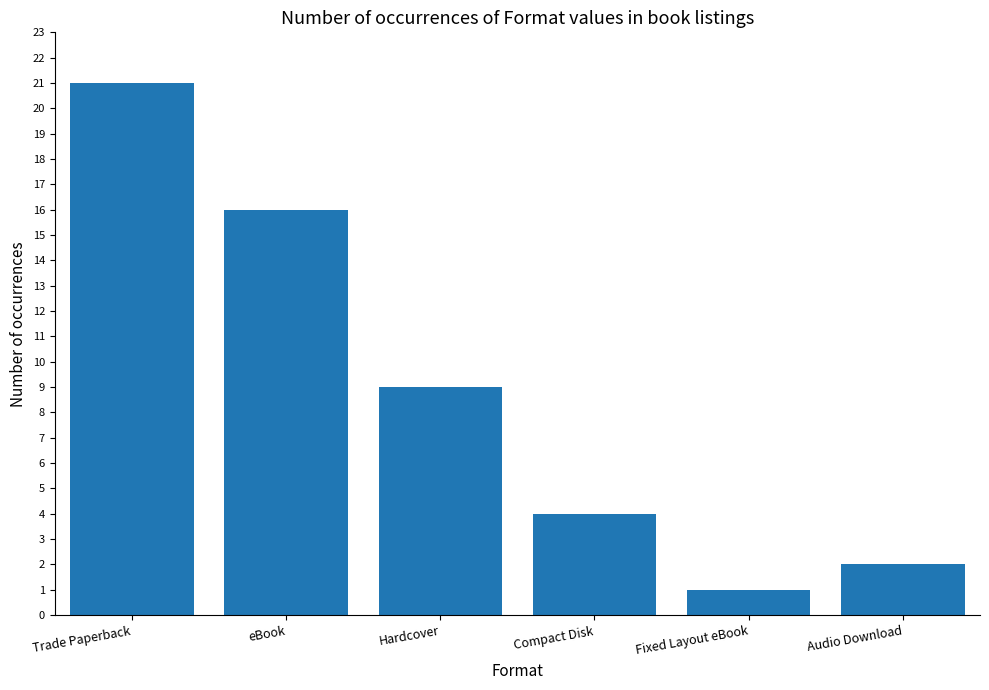

Reading left to right, transcribe all the data shown in this chart.

Trade Paperback=21	eBook=16	Hardcover=9	Compact Disk=4	Fixed Layout eBook=1	Audio Download=2